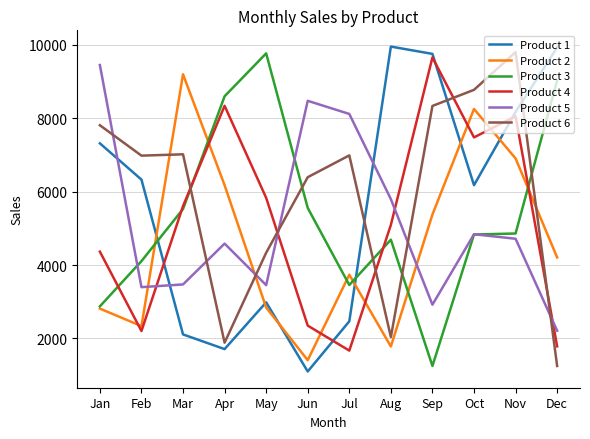

How many interior local valleys does the Product 2 series have?

3